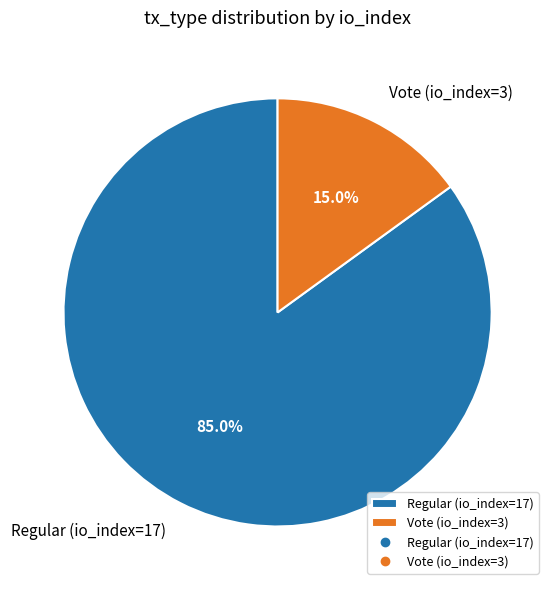

Rank the categories by value from highest to lowest.

Regular (io_index=17), Vote (io_index=3)